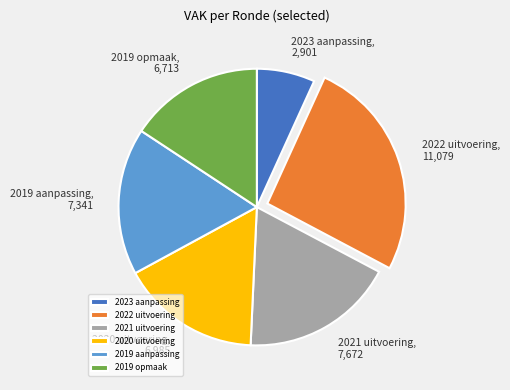

What is the ratio of the value at 2022 uitvoering to the value at 2019 opmaak?

1.7